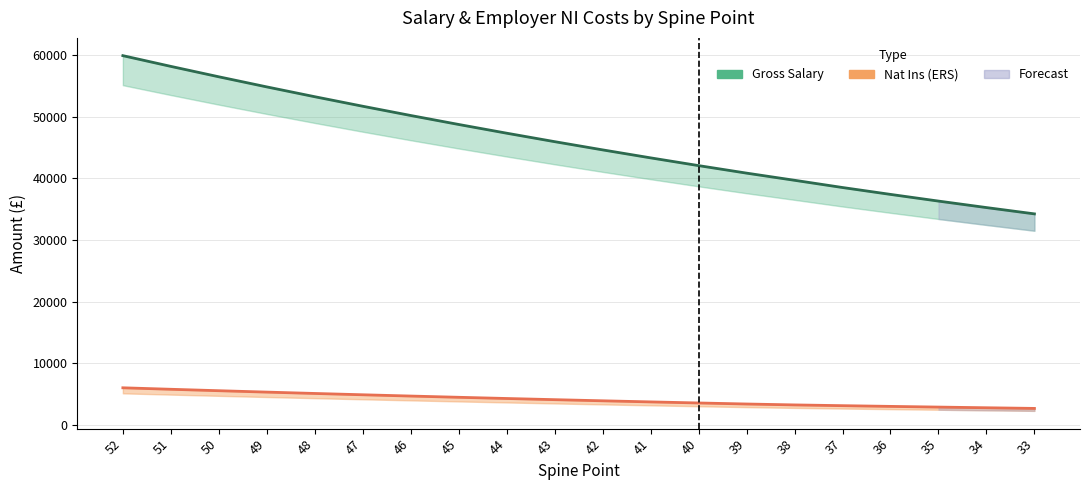

List the labels in order of Nat Ins (ERS) value, smallest first.

33, 34, 35, 36, 37, 38, 39, 40, 41, 42, 43, 44, 45, 46, 47, 48, 49, 50, 51, 52